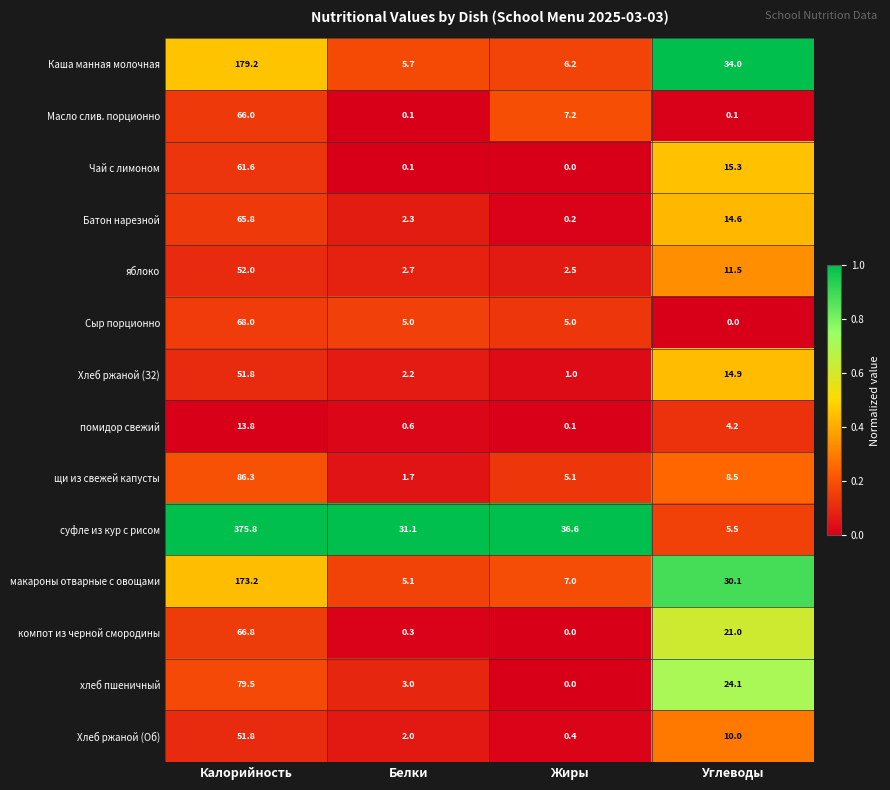

What is the total value across all series at Белки?

61.9